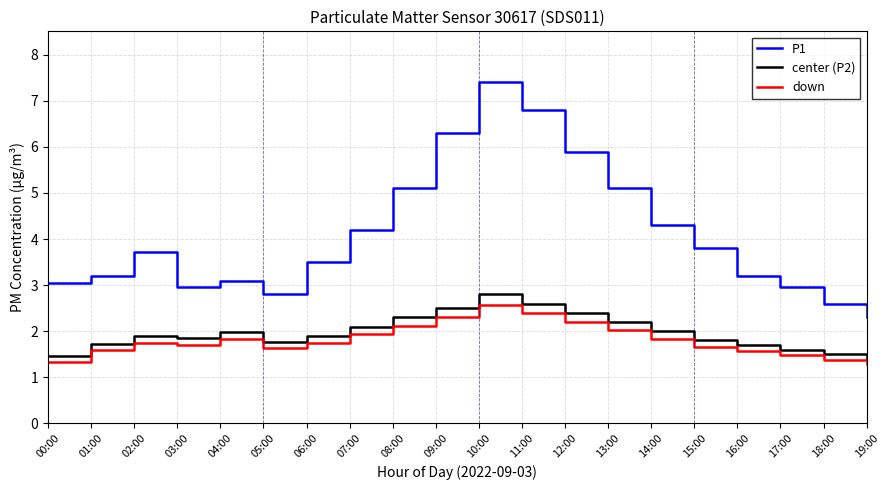

True or false: down and P1 cross at least once.

False